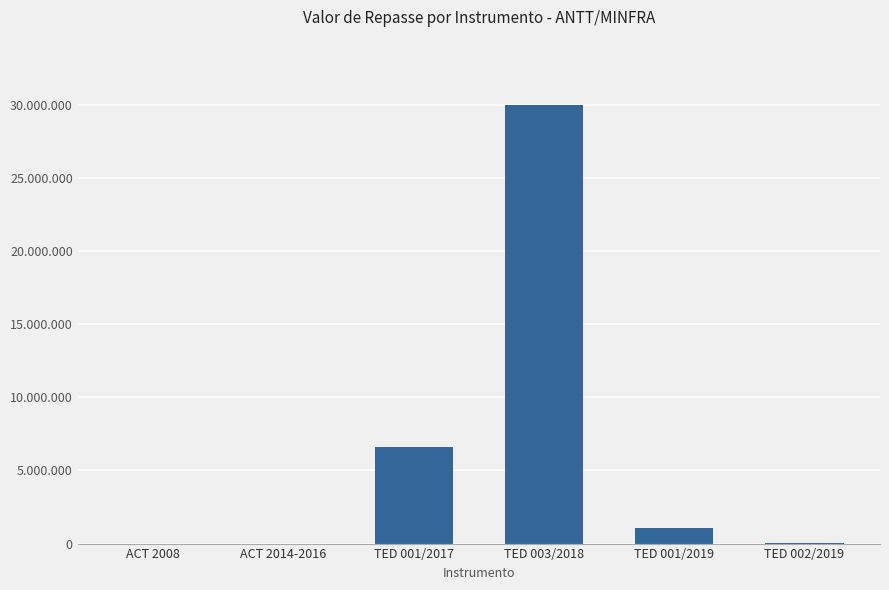

What is the label of the 2nd bar from the right?

TED 001/2019